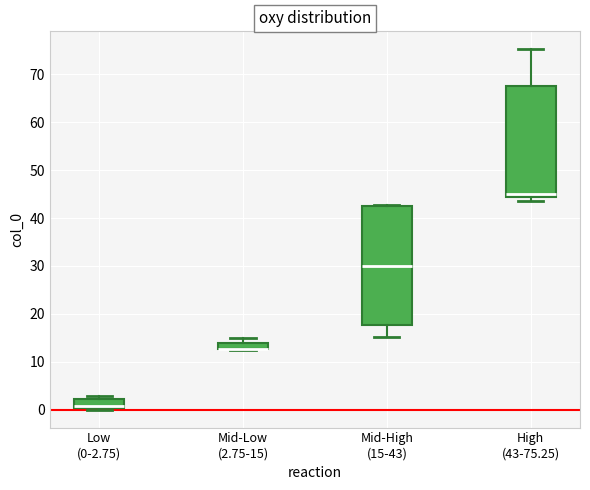

Where is the lower edge of the box for Mid-High (15-43) on the y-axis? The values are not printed on the chart, so give them approximately, as read against the axis.

18